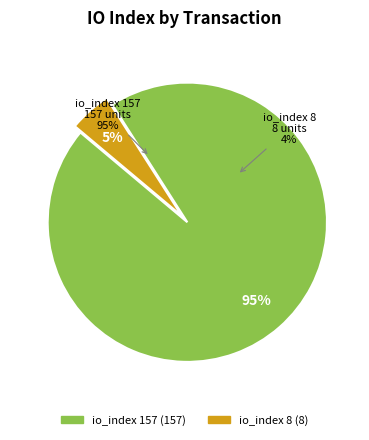

Is io_index 157 the majority of the pie?

Yes